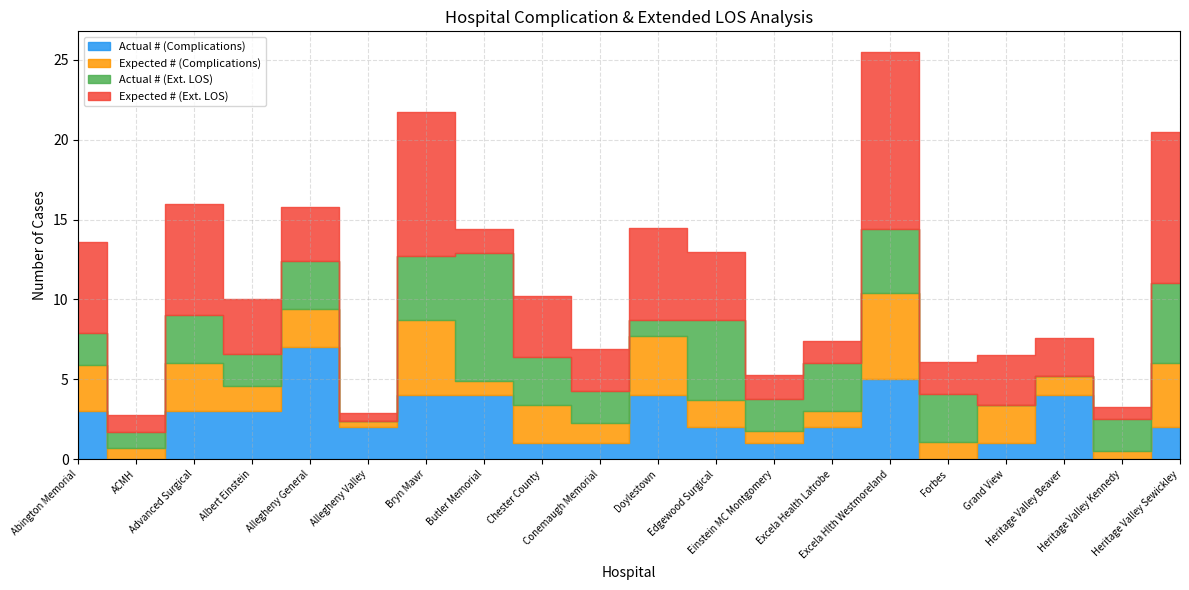

What are all the series names shown in the legend?

Actual # (Complications), Expected # (Complications), Actual # (Ext. LOS), Expected # (Ext. LOS)